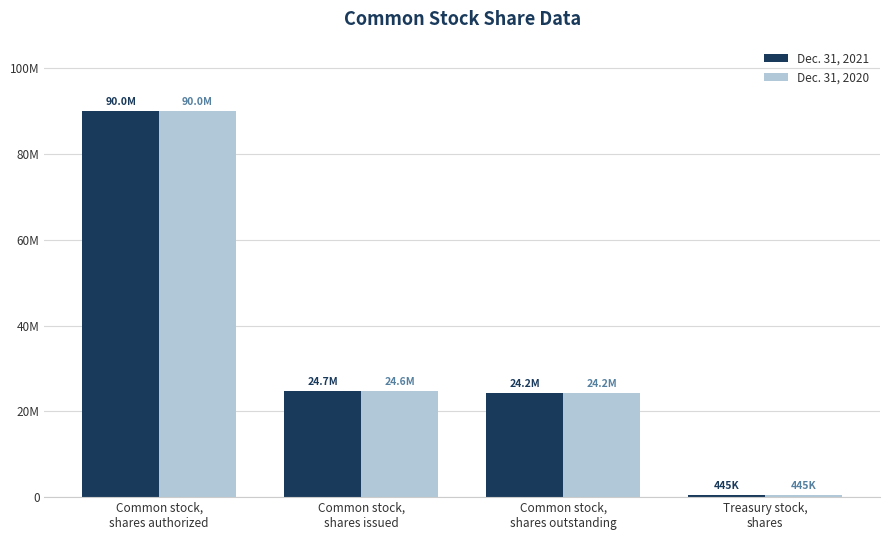

True or false: Dec. 31, 2020 has a value of 24194060 at Common stock,
shares outstanding.

True